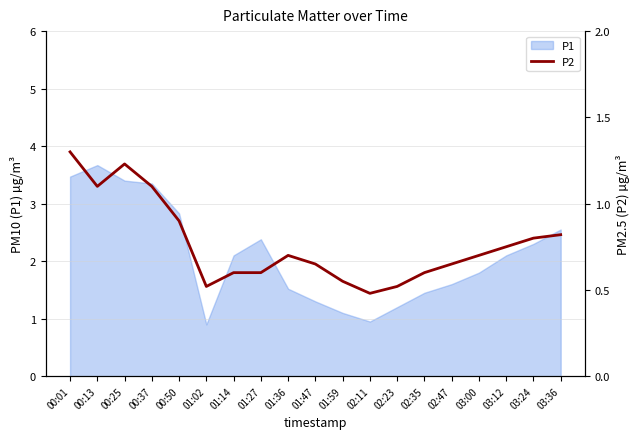

At which category does the chart reach its peak across all series?

00:01